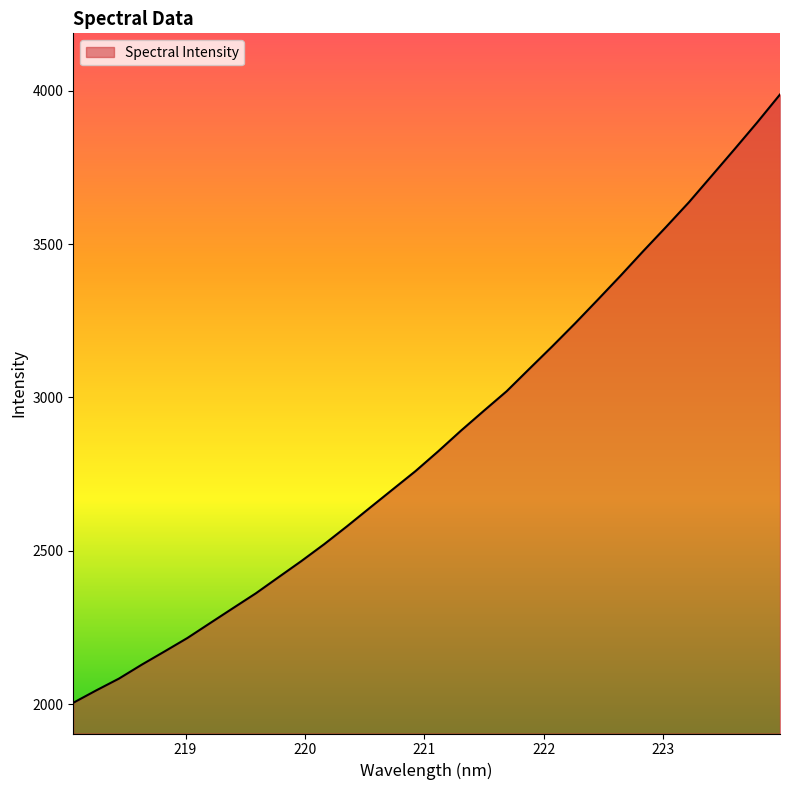

What is the minimum value shown in the chart?

2004.3